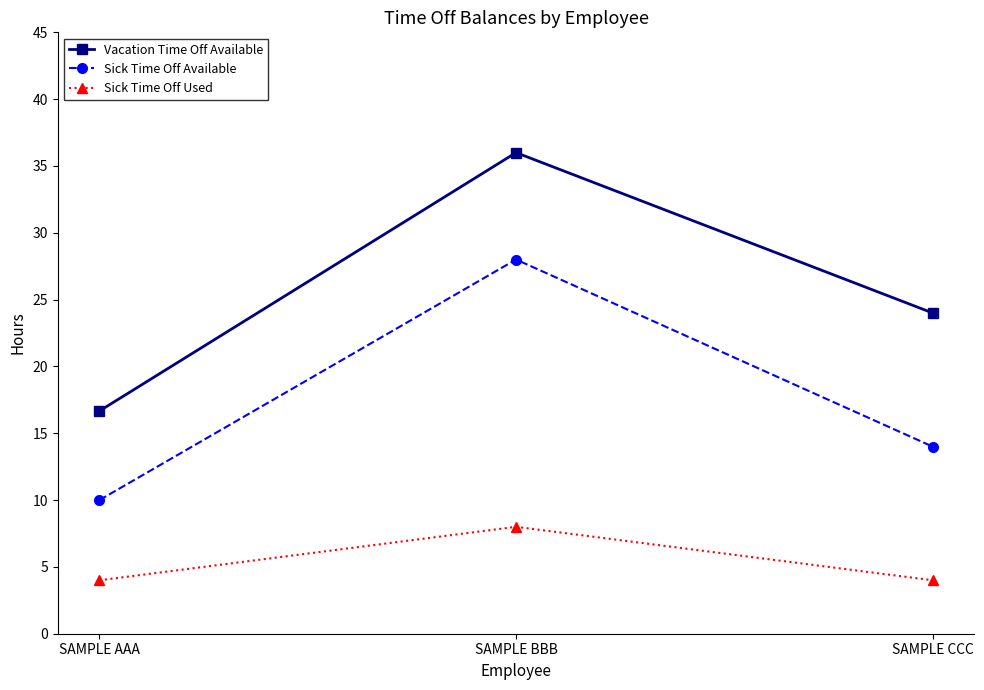

What is the value of the Sick Time Off Available point at the 1st from the left?

10.0